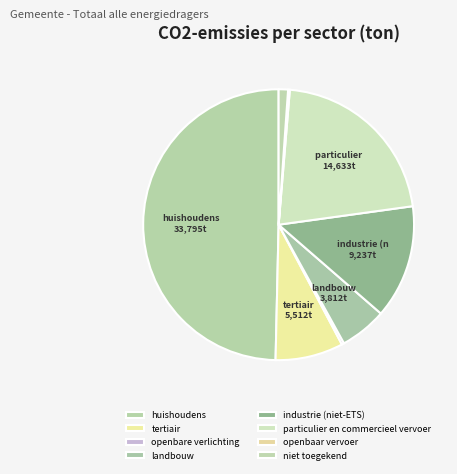

To the nearest percent, what is the difference between the largest and smallest slice percentages?

49%